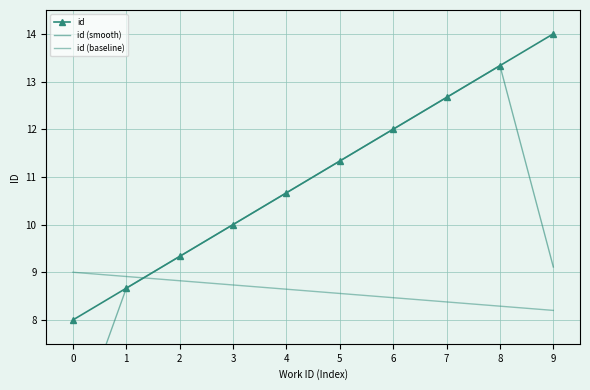

What is the minimum value for id (baseline)?

8.2